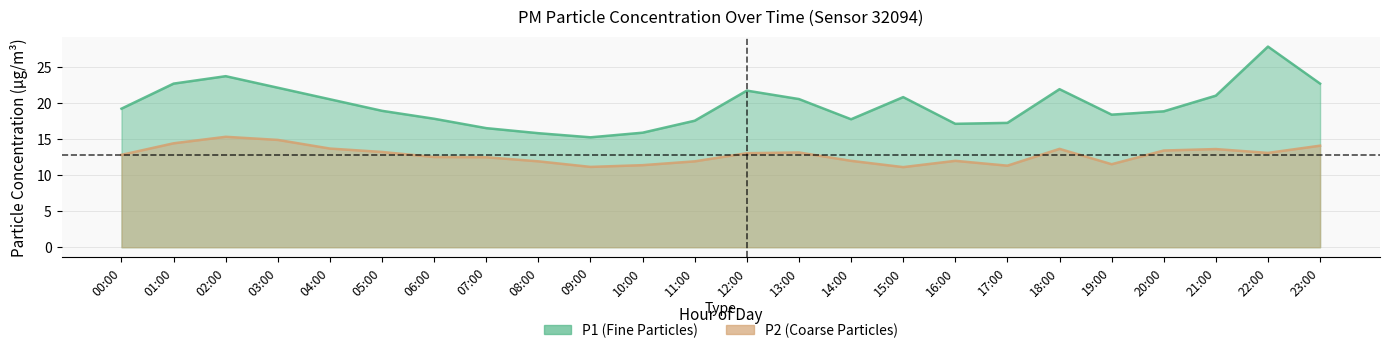

Between 00:00 and 01:00, which series saw the biggest shift?

P1